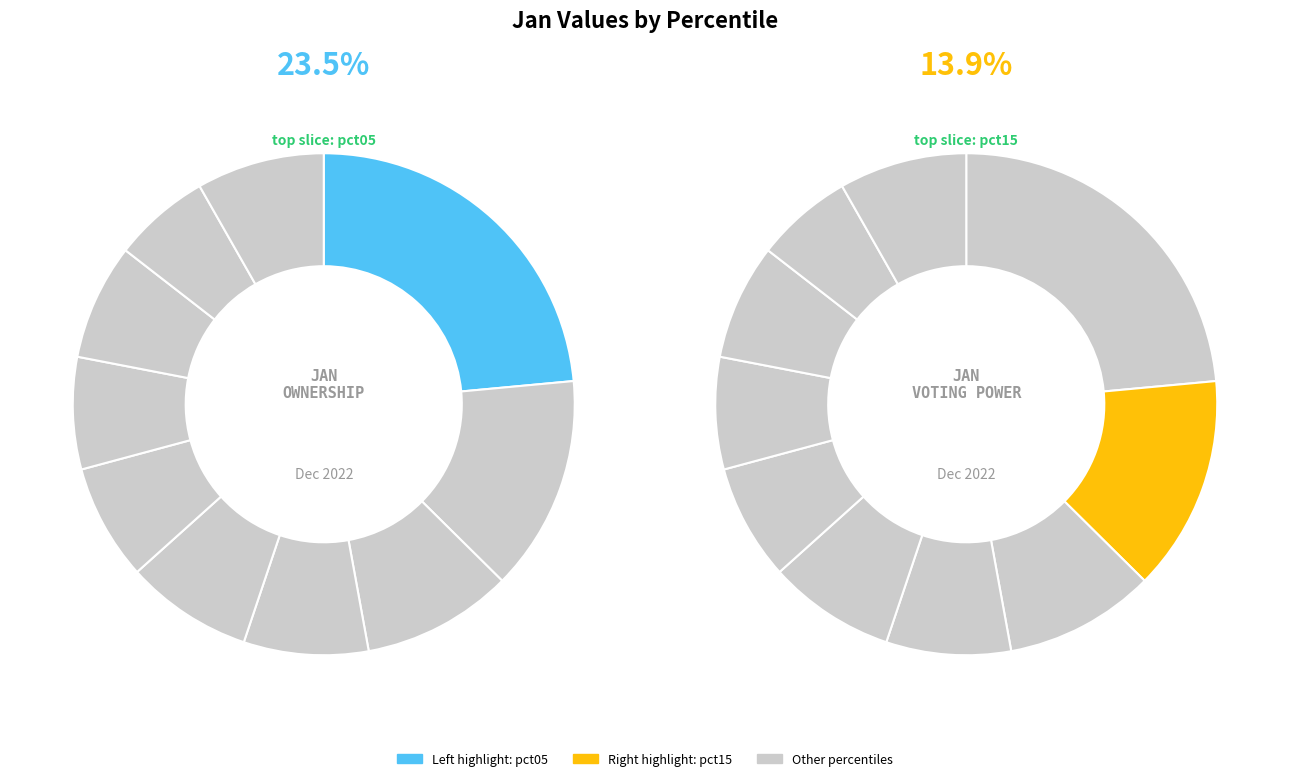

Do pct45 and pct35 together represent more than half of the pie?

No